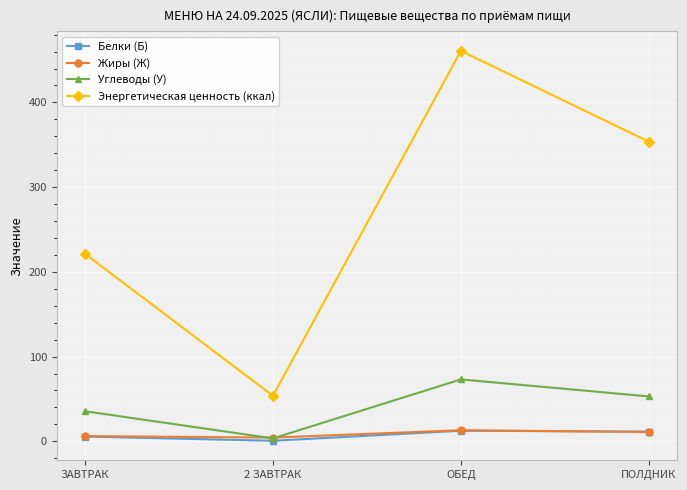

At which category does the chart reach its peak across all series?

ОБЕД